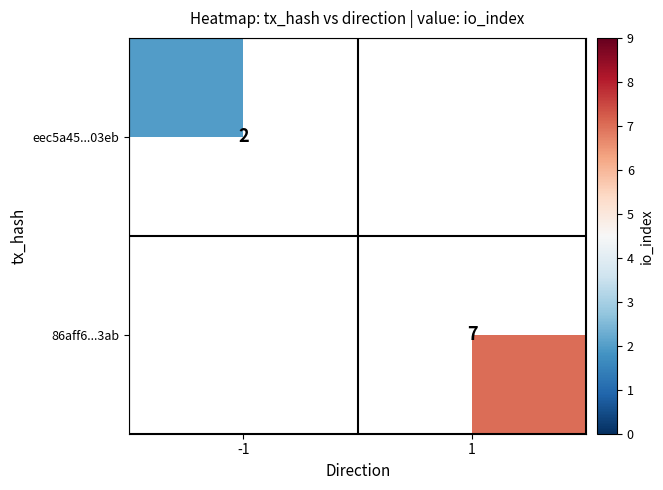

The 86aff6...3ab series shows 10.8 at 1. True or false?

False